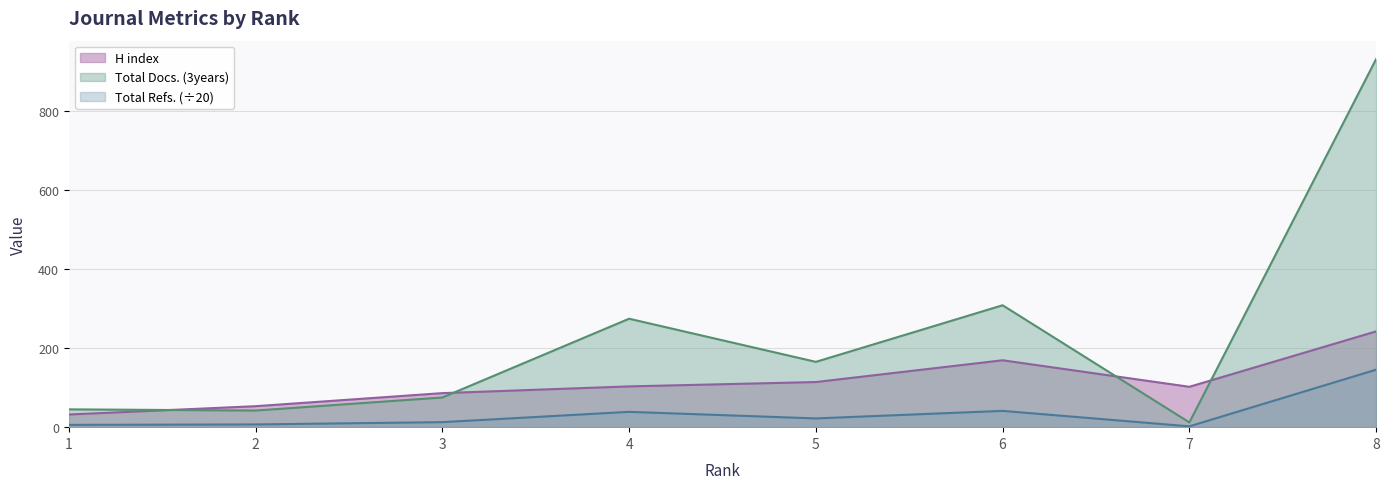

True or false: Total Docs. (3years) and Total Refs. intersect in this chart.

False